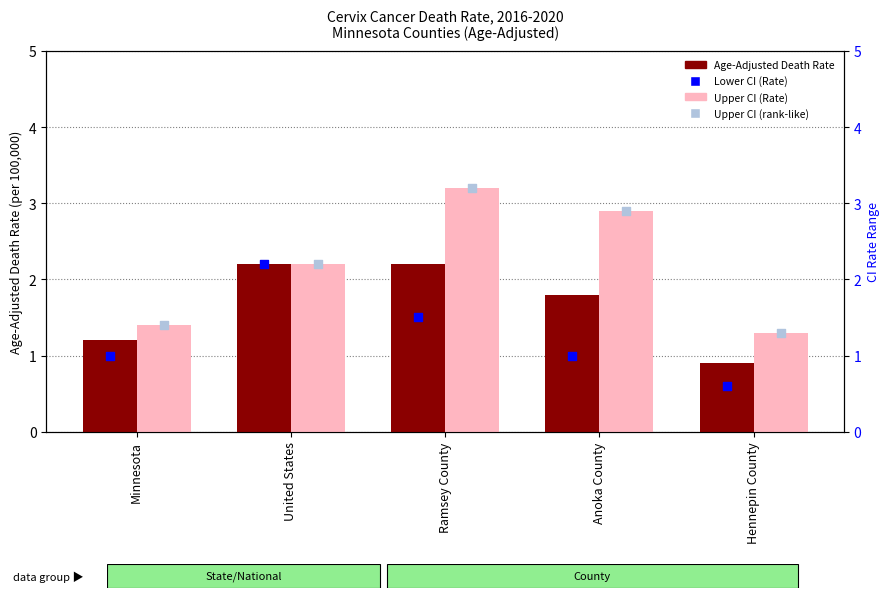

Which series reaches the minimum Y coordinate?

Lower CI (Rate)